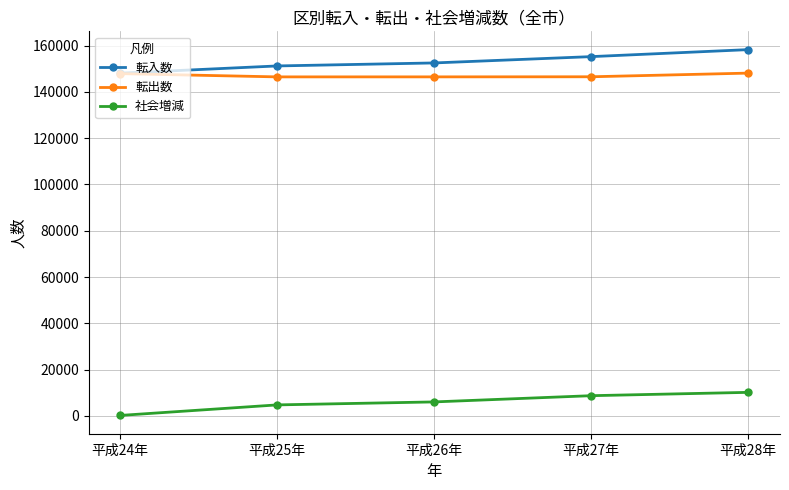

What is the sum of all 社会増減 values?

29786